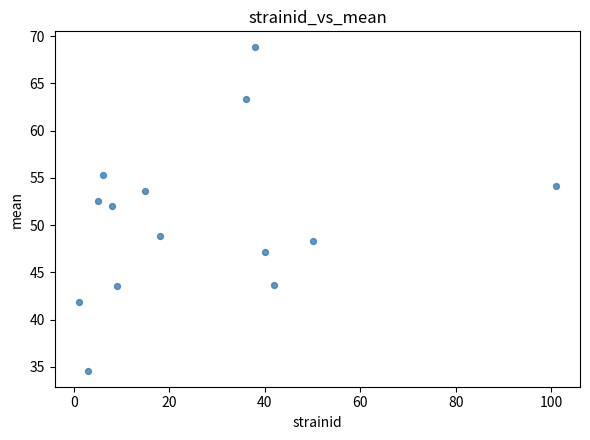

What is the range of X values (max minus min)?

100.0